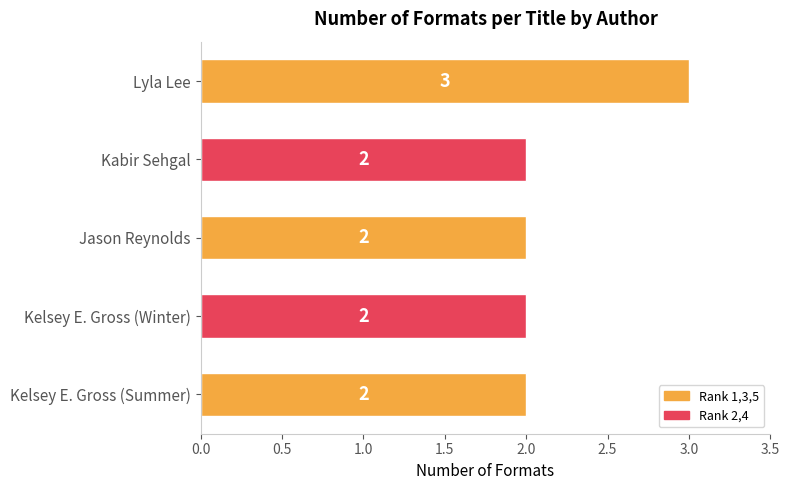

What is the ratio of the value at Kelsey E. Gross (Winter) to the value at Kelsey E. Gross (Summer)?

1.0